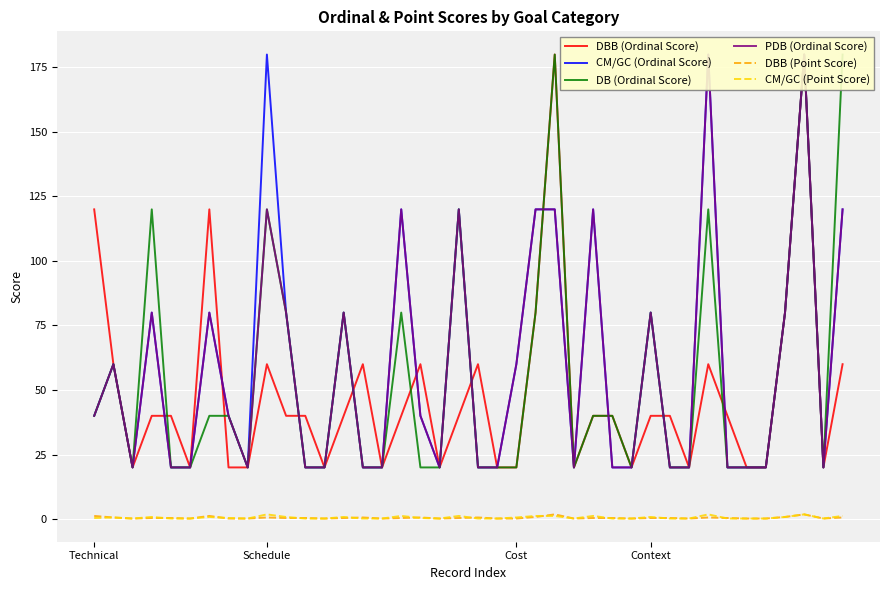

The value of DBB (Point Score) at 8 is 0.3. True or false?

False